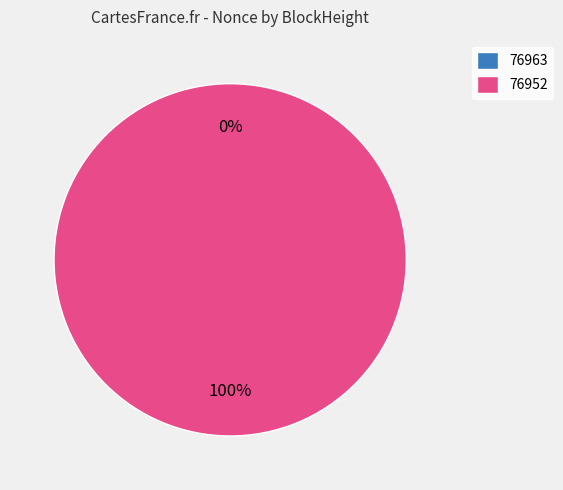

Does any single category account for the majority?

Yes